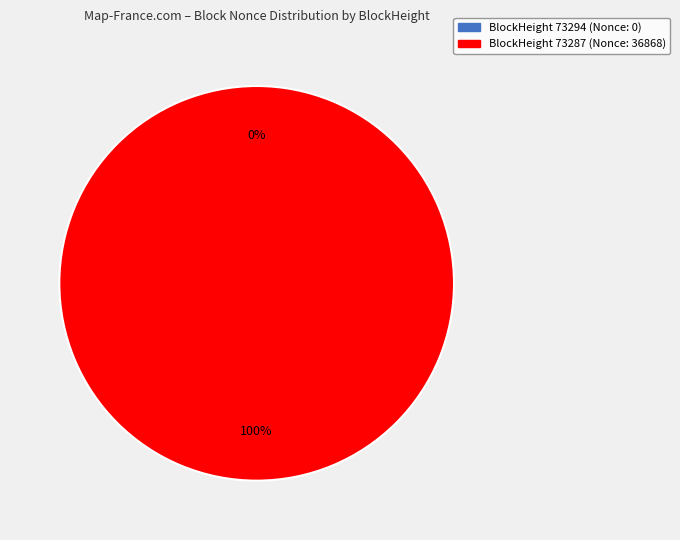

Rank the categories by value from lowest to highest.

73294, 73287